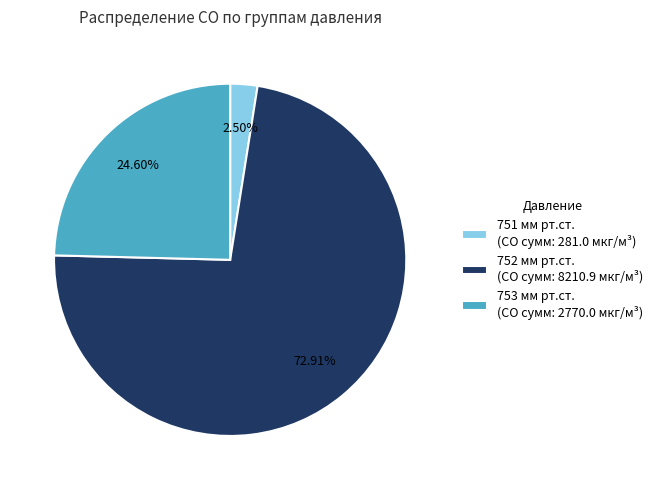

Do 753 мм рт.ст. (CO сумм: 2770.0 мкг/м³) and 752 мм рт.ст. (CO сумм: 8210.9 мкг/м³) together represent more than half of the pie?

Yes